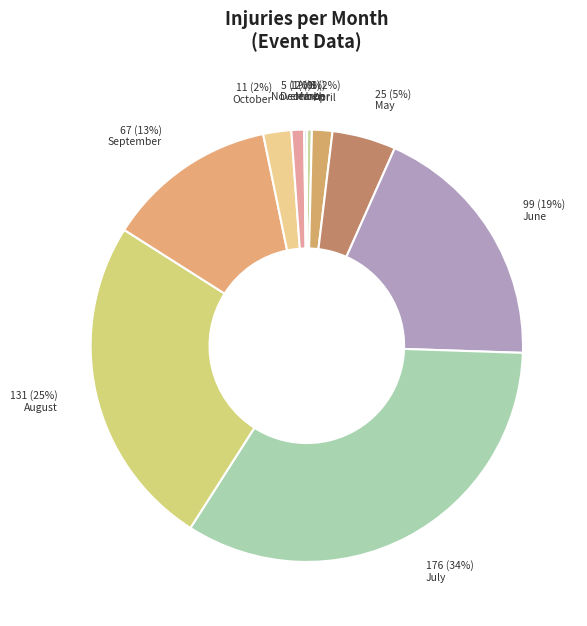

Count the number of slices in the pie.

10